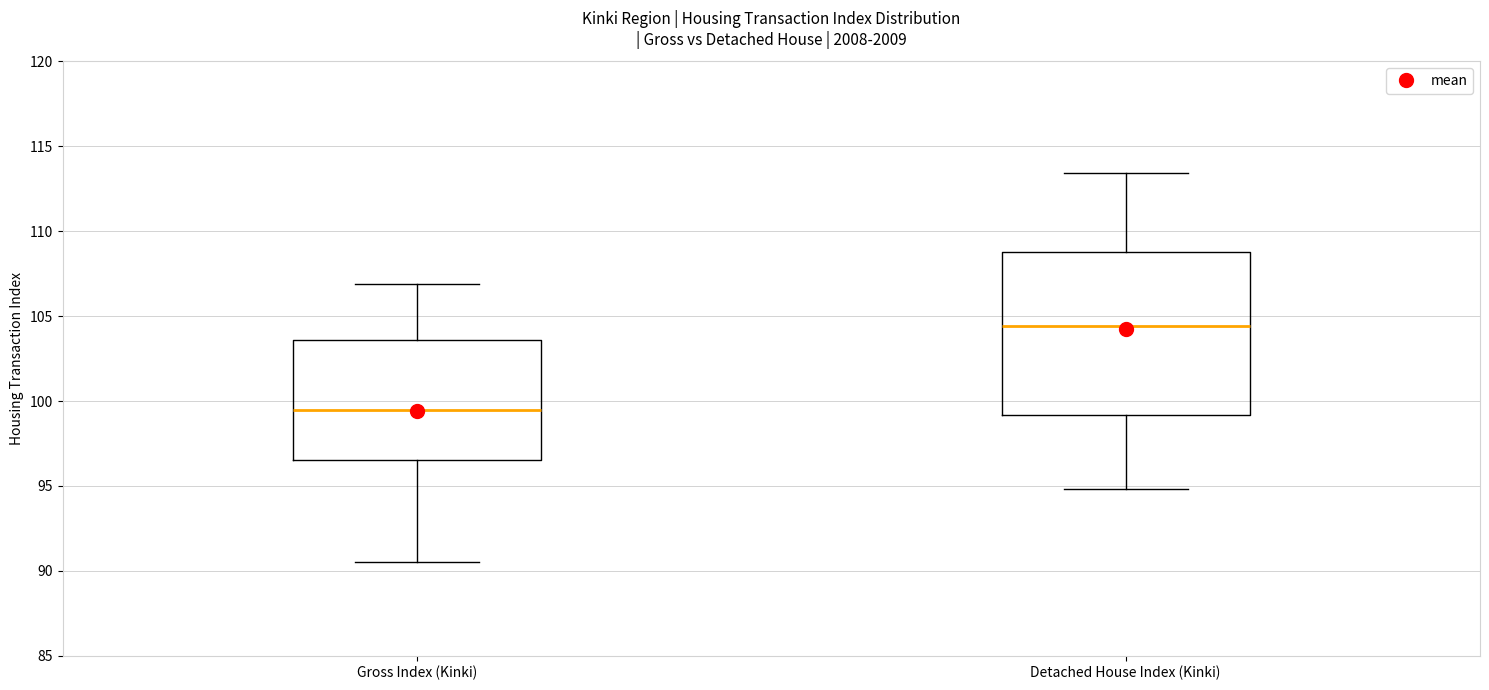

Reading left to right, transcribe this box plot: for each box, give where its median line is, the range the box spans, and where its two whiskers end, as read against the y-axis. The values are not printed on the chart, so give them approximately, as read against the axis.

Gross Index (Kinki): median 99.5, box 96.5 to 103.5, whiskers 90.5 to 107.0
Detached House Index (Kinki): median 104.5, box 99.0 to 109.0, whiskers 95.0 to 113.5